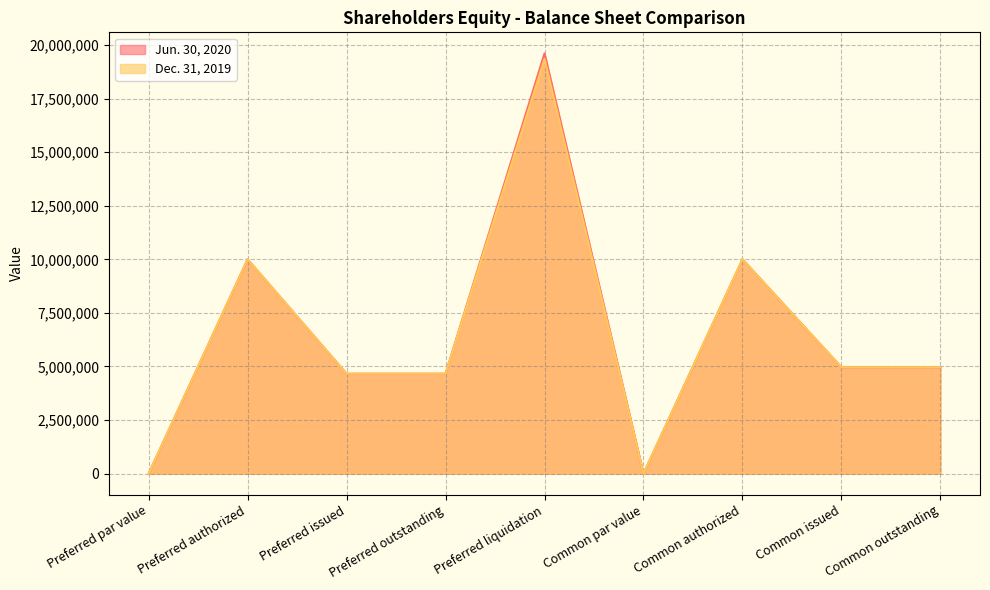

True or false: Jun. 30, 2020 has a value of 6775562 at Preferred issued.

False